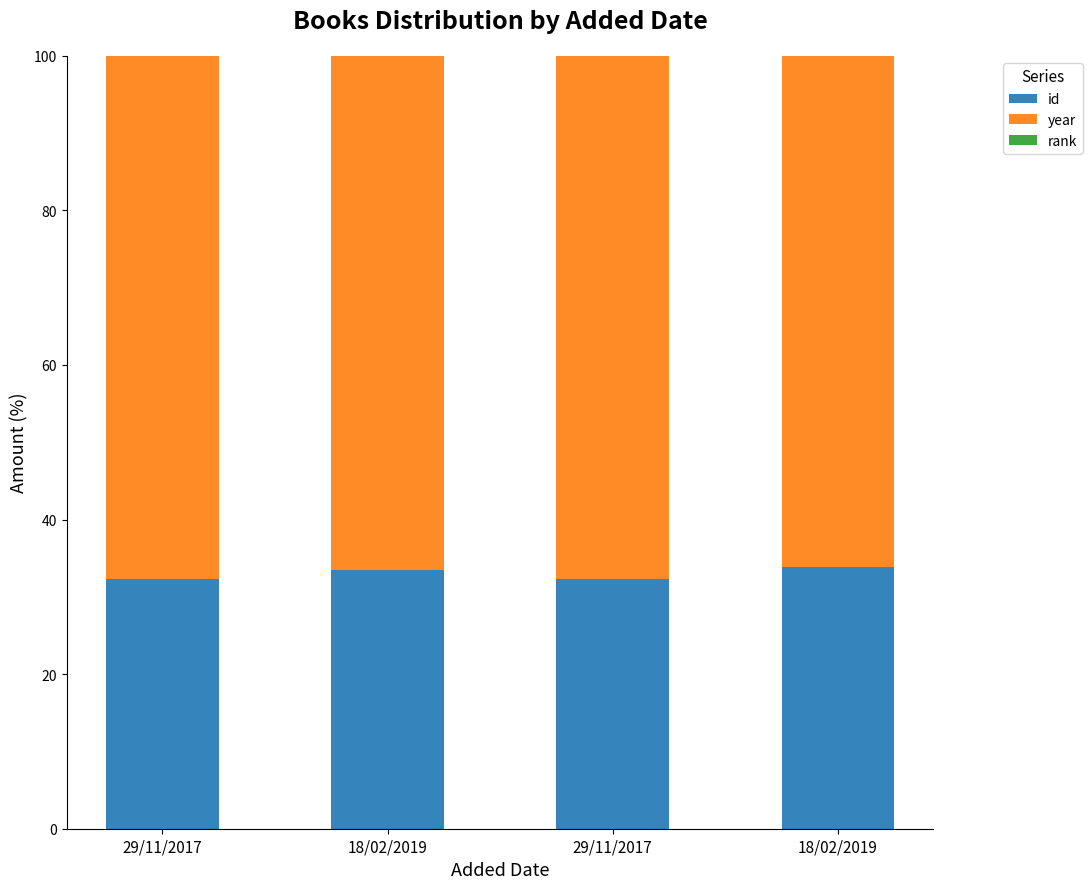

What is the sum of the id values at 29/11/2017 and 18/02/2019?

66.3